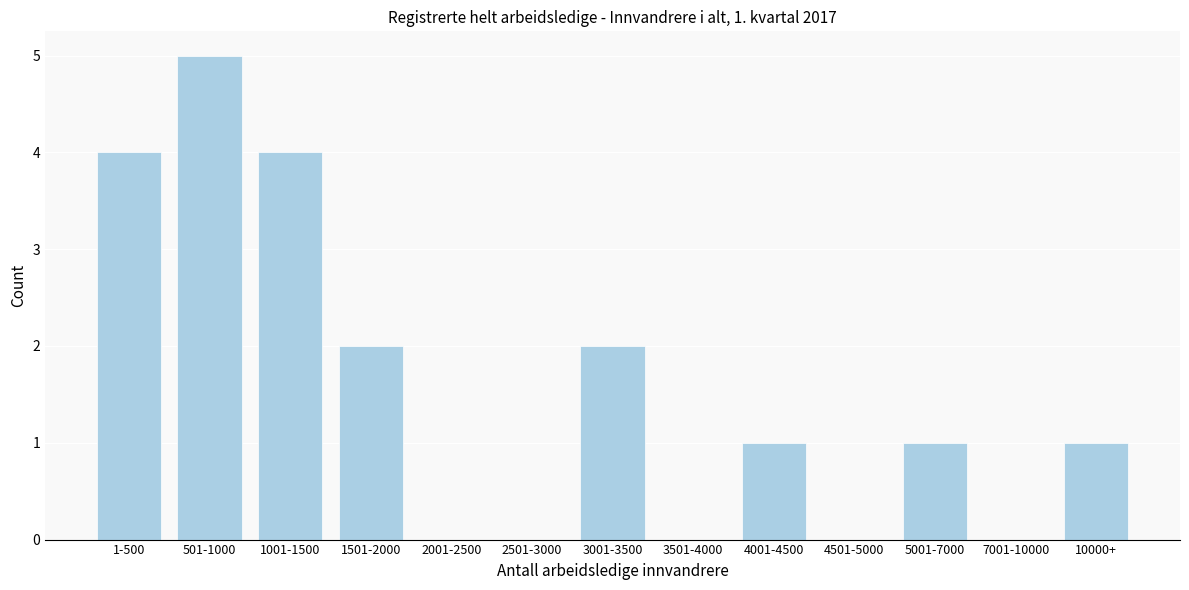

Reading right to left, list all the values displayed in this chart.

10000+=1	7001-10000=0	5001-7000=1	4501-5000=0	4001-4500=1	3501-4000=0	3001-3500=2	2501-3000=0	2001-2500=0	1501-2000=2	1001-1500=4	501-1000=5	1-500=4